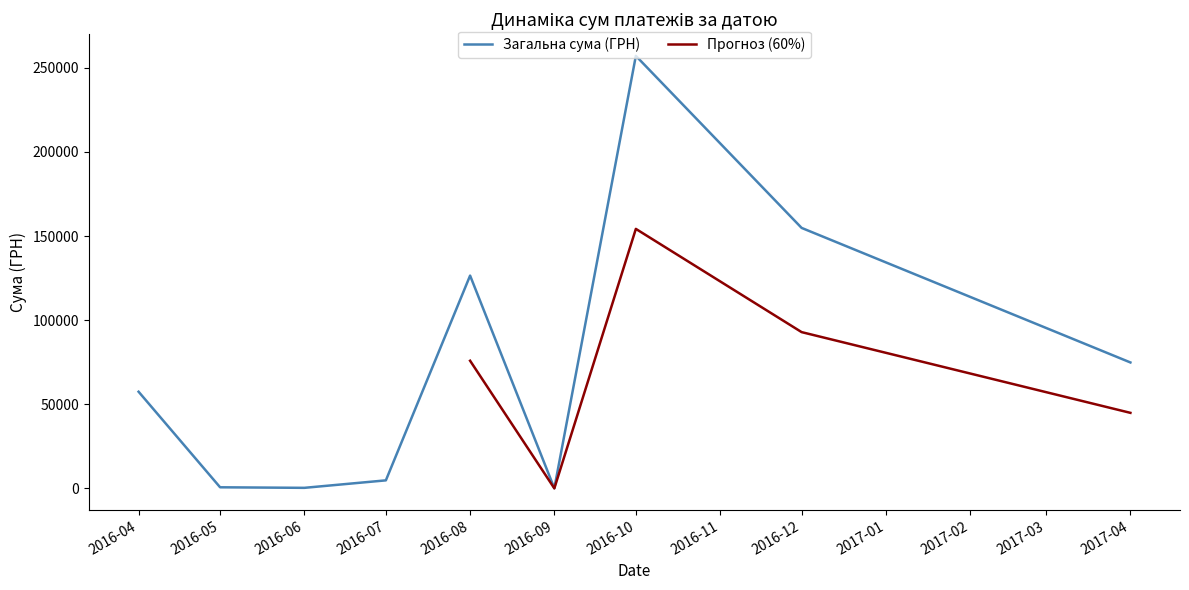

List the labels in order of value, smallest first.

35, 0, 1, 2, 3, 4, 39, 5, 6, 7, 8, 9, 10, 11, 12, 13, 14, 15, 16, 17, 18, 19, 20, 21, 22, 23, 24, 25, 26, 27, 28, 29, 30, 31, 32, 33, 34, 36, 37, 38